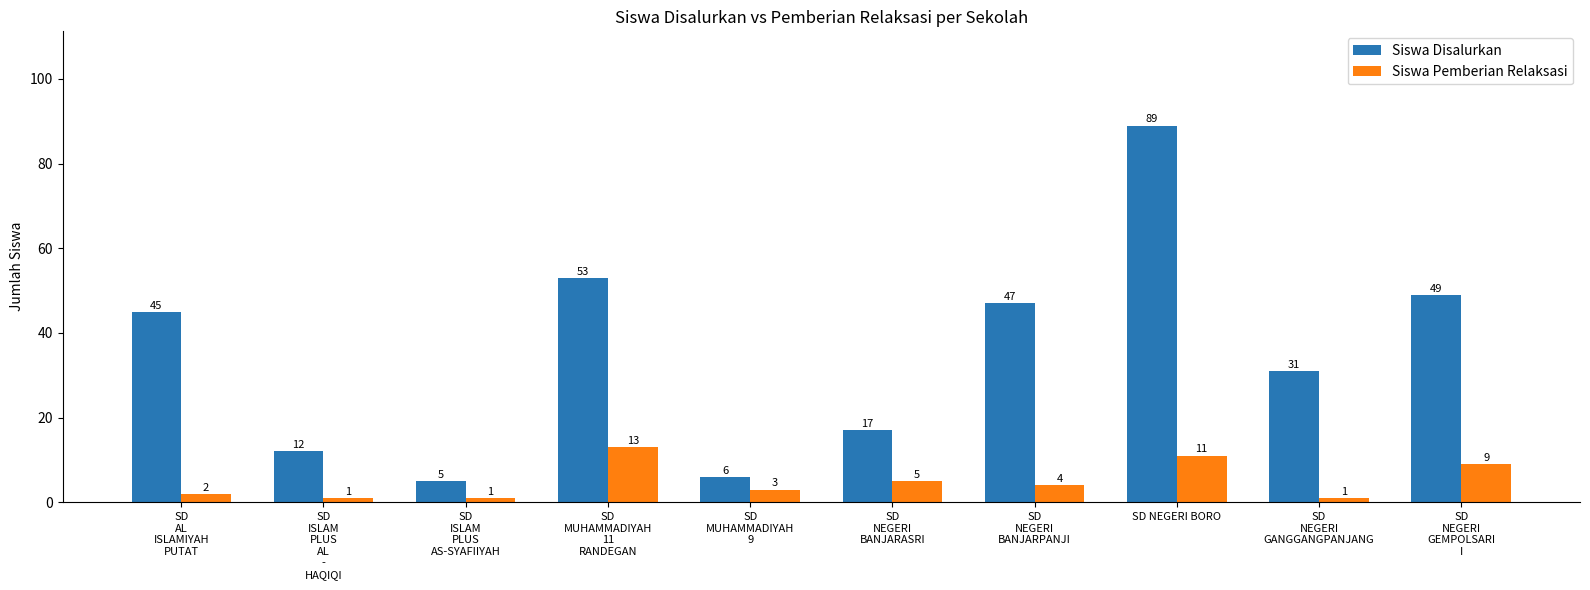

Reading right to left, what are all the values shown in this chart?

Siswa Disalurkan: SD
NEGERI
GEMPOLSARI
I=49	SD
NEGERI
GANGGANGPANJANG=31	SD NEGERI BORO=89	SD
NEGERI
BANJARPANJI=47	SD
NEGERI
BANJARASRI=17	SD
MUHAMMADIYAH
9=6	SD
MUHAMMADIYAH
11
RANDEGAN=53	SD
ISLAM
PLUS
AS-SYAFIIYAH=5	SD
ISLAM
PLUS
AL
-
HAQIQI=12	SD
AL
ISLAMIYAH
PUTAT=45
Siswa Pemberian Relaksasi: SD
NEGERI
GEMPOLSARI
I=9	SD
NEGERI
GANGGANGPANJANG=1	SD NEGERI BORO=11	SD
NEGERI
BANJARPANJI=4	SD
NEGERI
BANJARASRI=5	SD
MUHAMMADIYAH
9=3	SD
MUHAMMADIYAH
11
RANDEGAN=13	SD
ISLAM
PLUS
AS-SYAFIIYAH=1	SD
ISLAM
PLUS
AL
-
HAQIQI=1	SD
AL
ISLAMIYAH
PUTAT=2